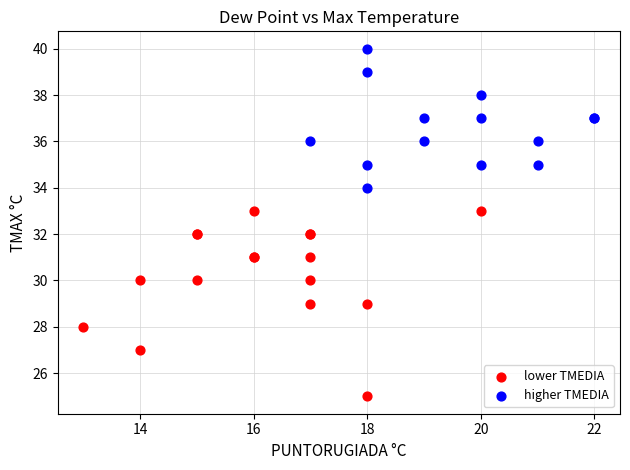

Which series has the largest Y range (max minus min)?

lower TMEDIA